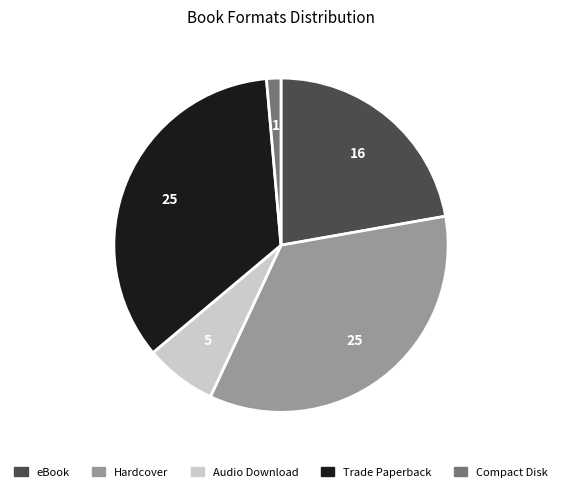

Combined, do Hardcover and Audio Download account for over 50%?

No